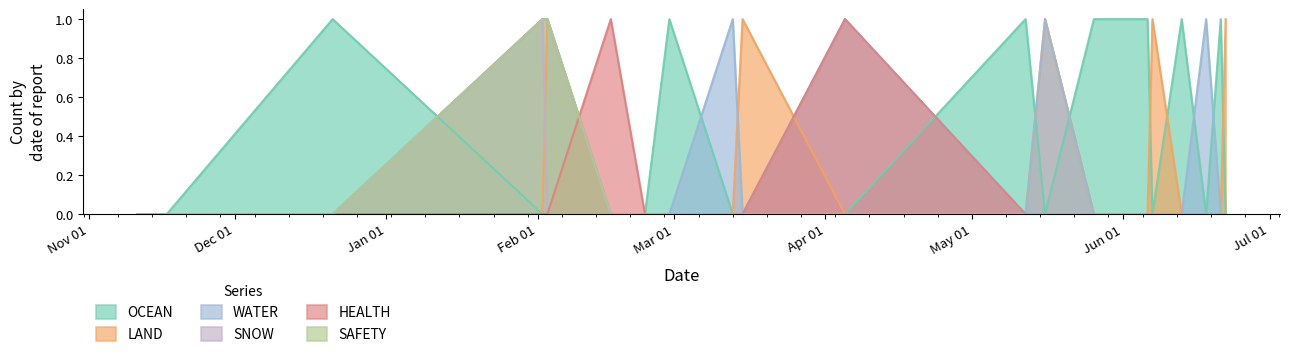

What is the maximum value shown in the chart?

1